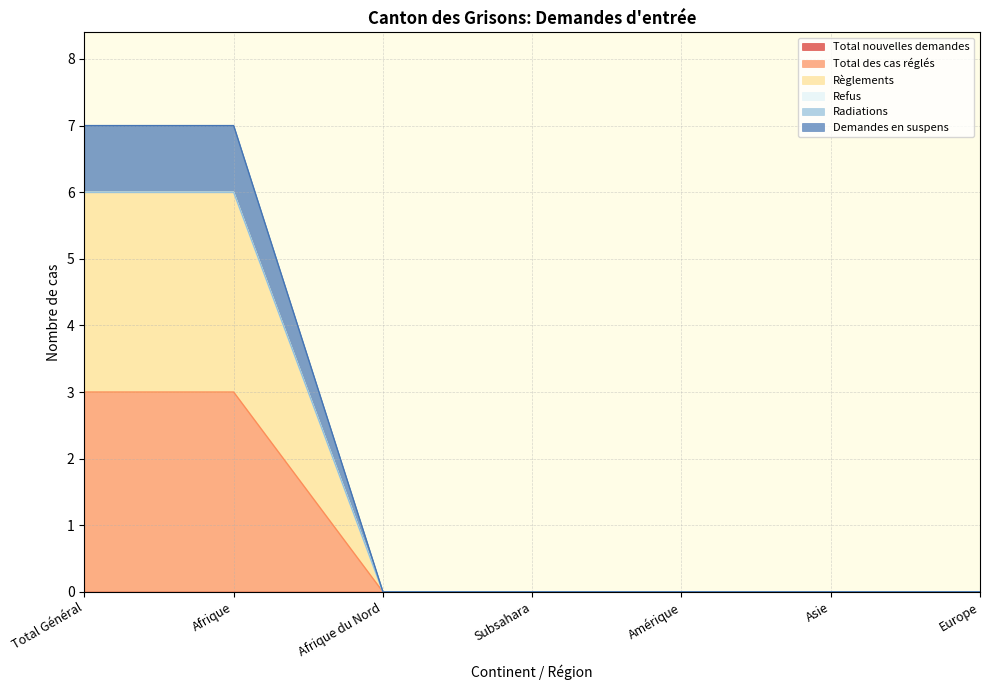

Which category has the highest value in the Demandes en suspens series?

Total Général